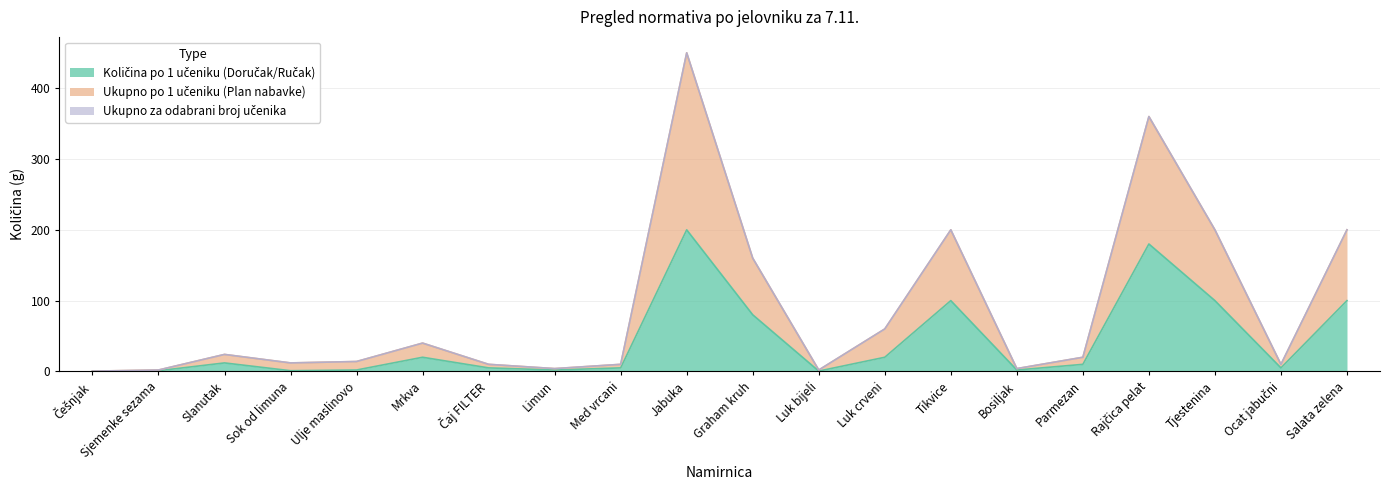

How many categories are shown in the chart?

20